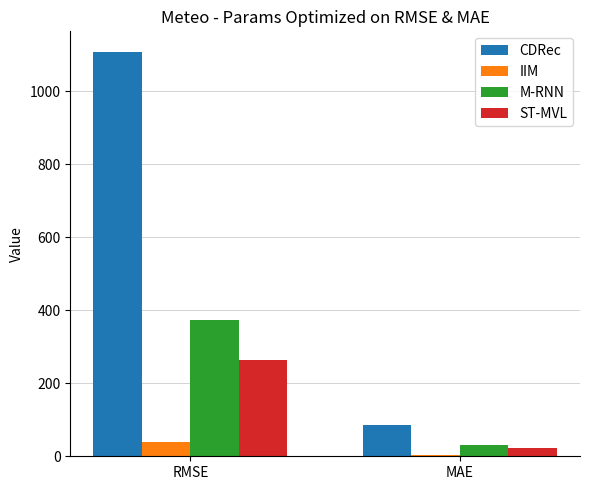

How many groups of bars are there?

2